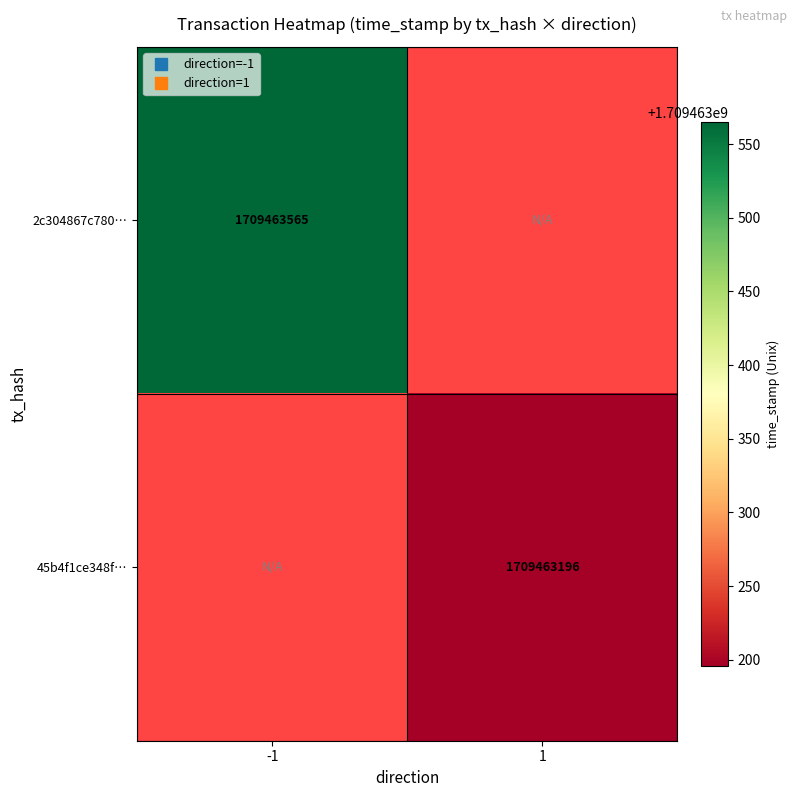

Reading left to right, list all the values displayed in this chart.

2c304867c7809486f2613e852bf2b25a1a553b8: direction_-1=1709463565	direction_1=0
45b4f1ce348f752efeb65f1d13b0fc406fb9f4e: direction_-1=0	direction_1=1709463196